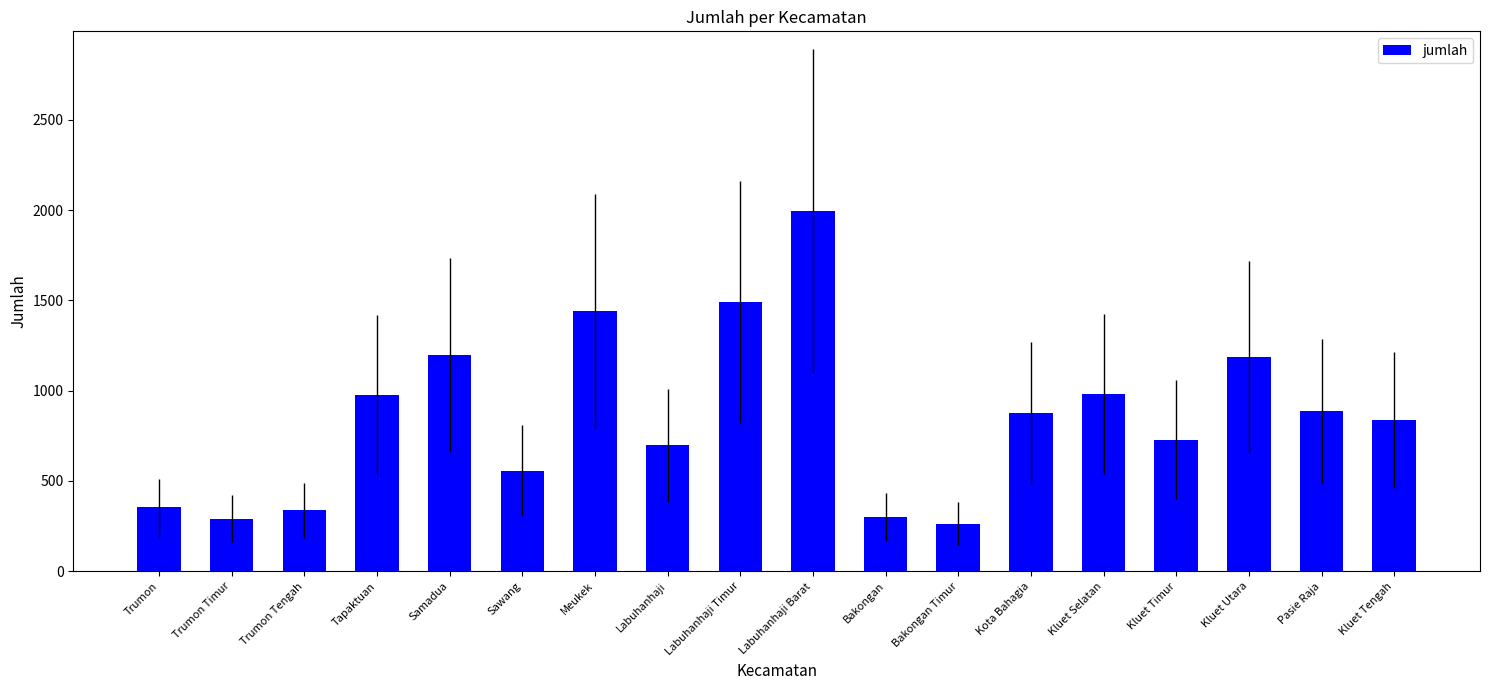

Is it true that the value at Tapaktuan is 978?

True